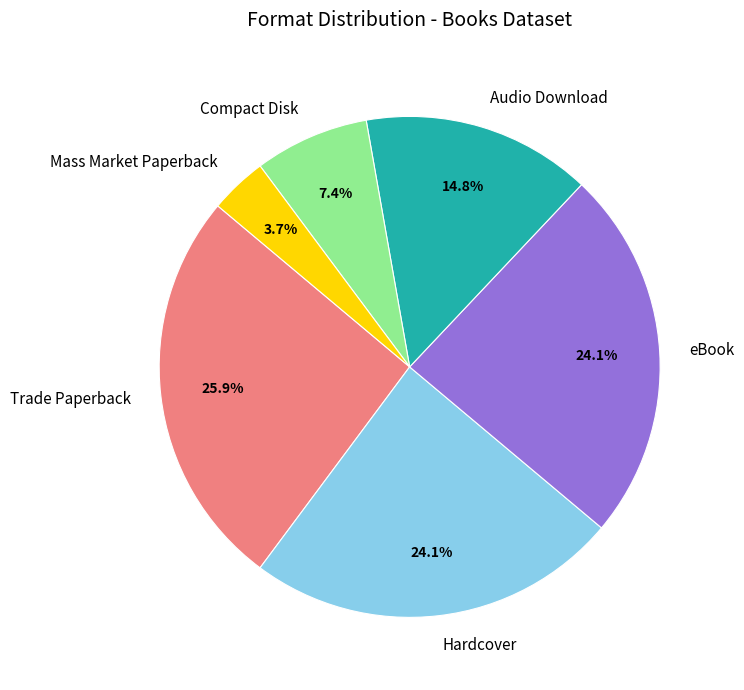

What percentage is the Mass Market Paperback slice, to the nearest percent?

4%